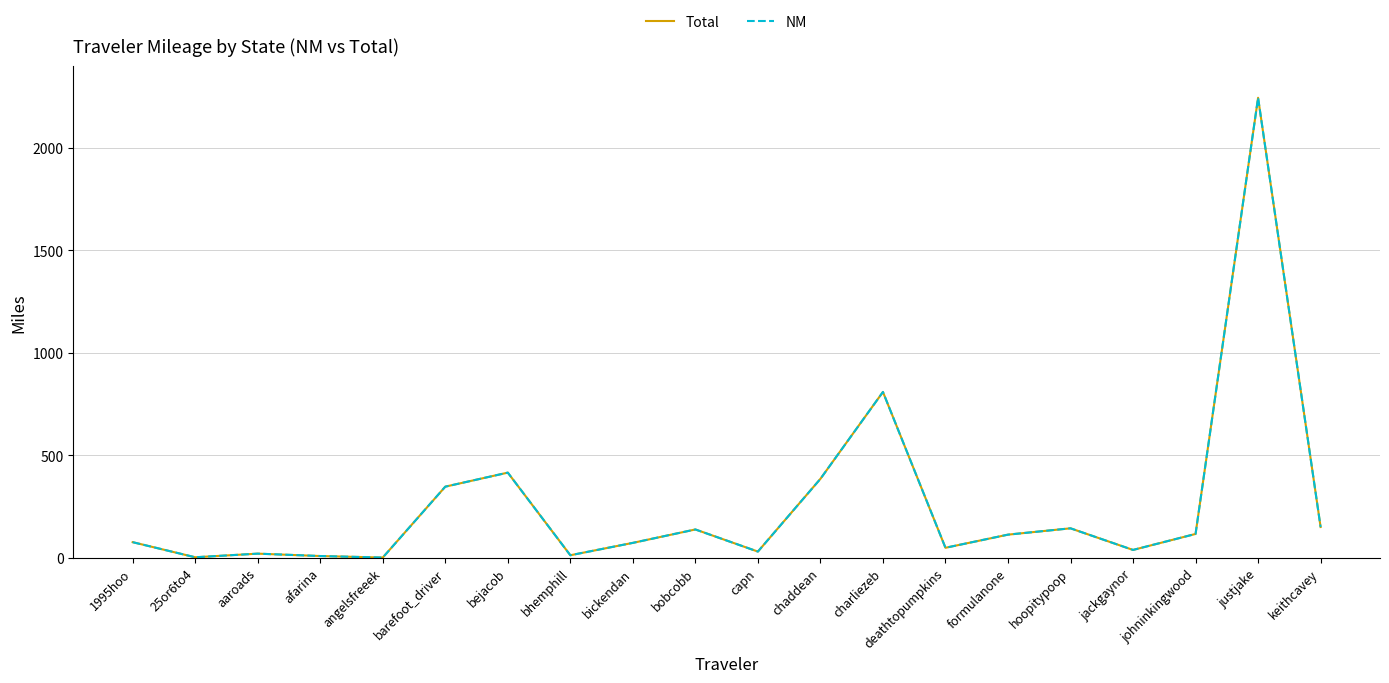

At which category does NM reach its first local peak?

aaroads